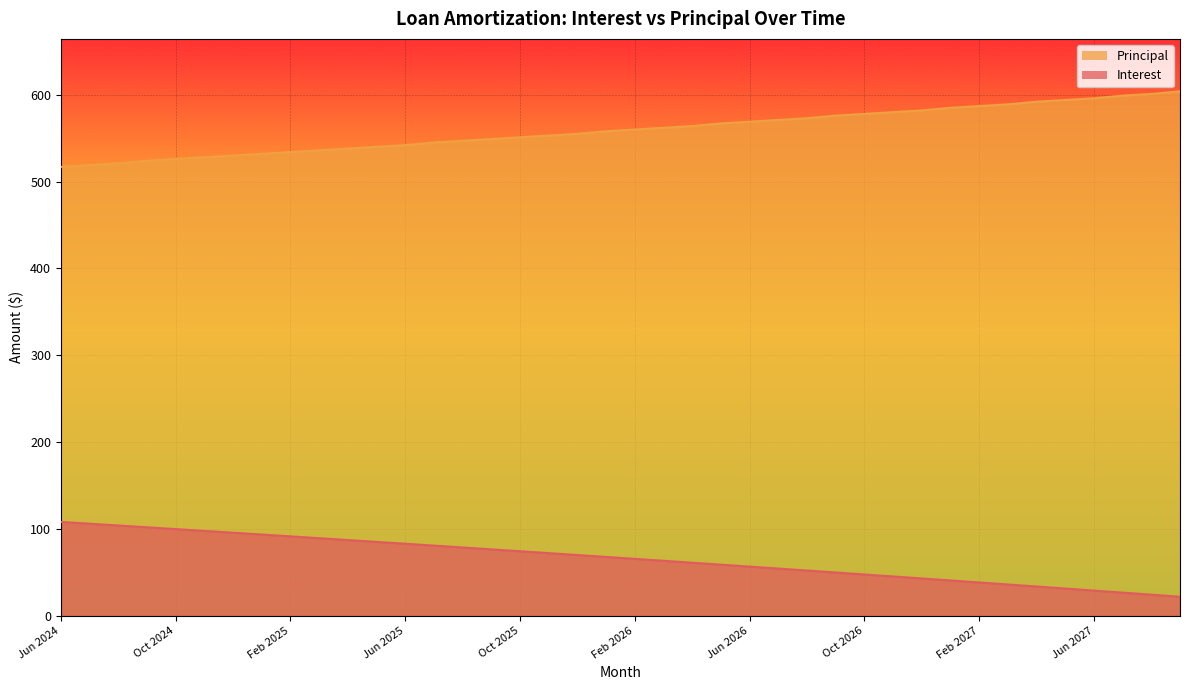

Where is Principal nearest to the value 560?

Feb 2026